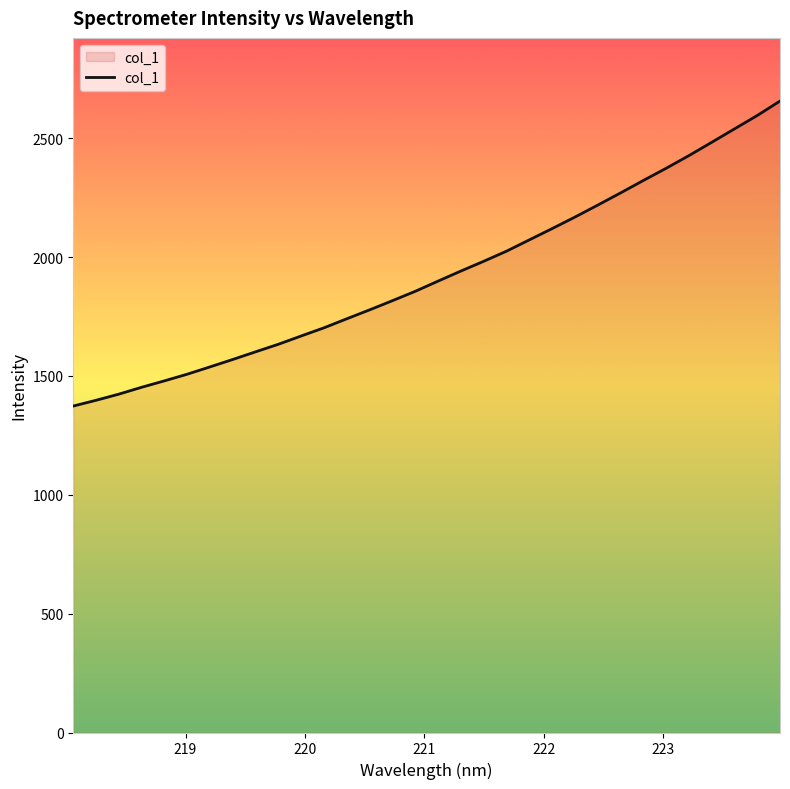

What is the smallest value displayed?

1373.3